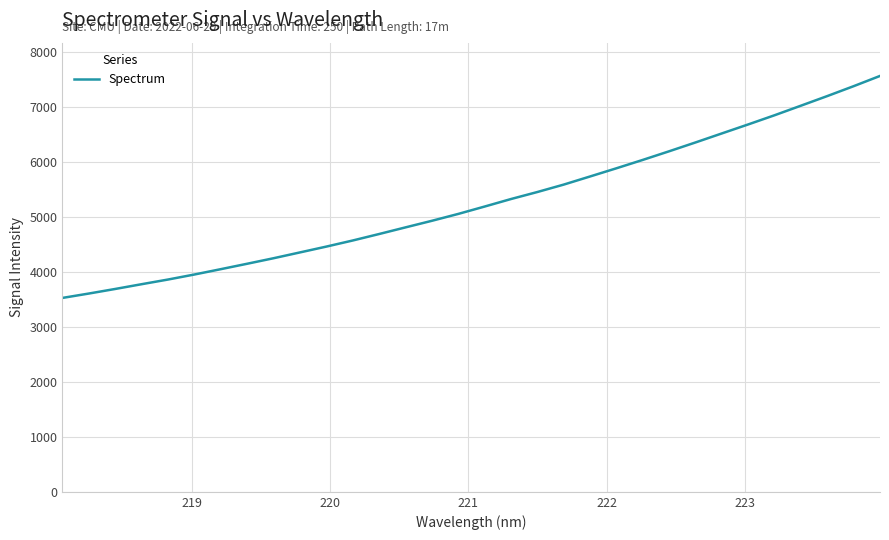

What is the smallest value displayed?

3529.8